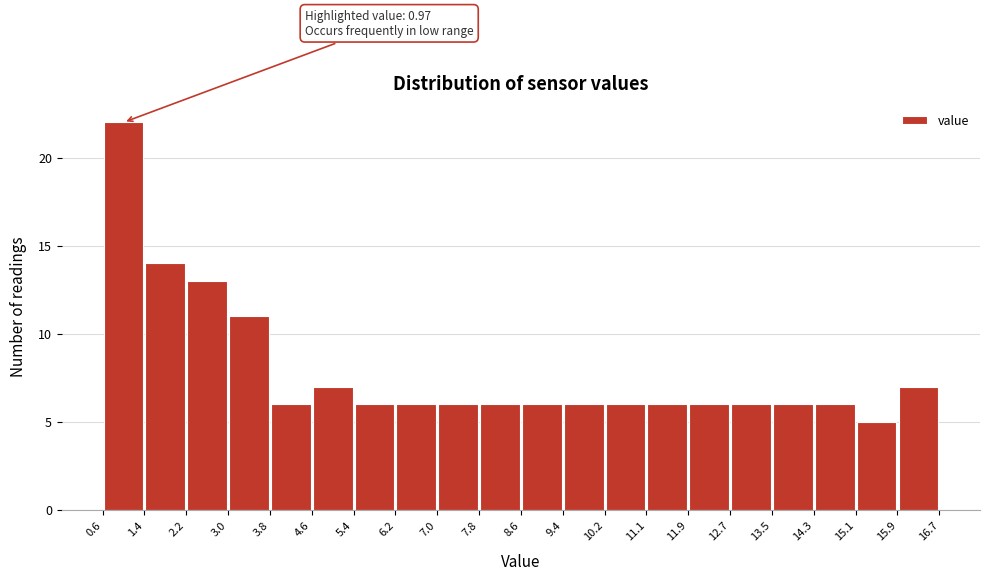

Over which range of the x-axis is the bar tallest?

0.6 to 1.4